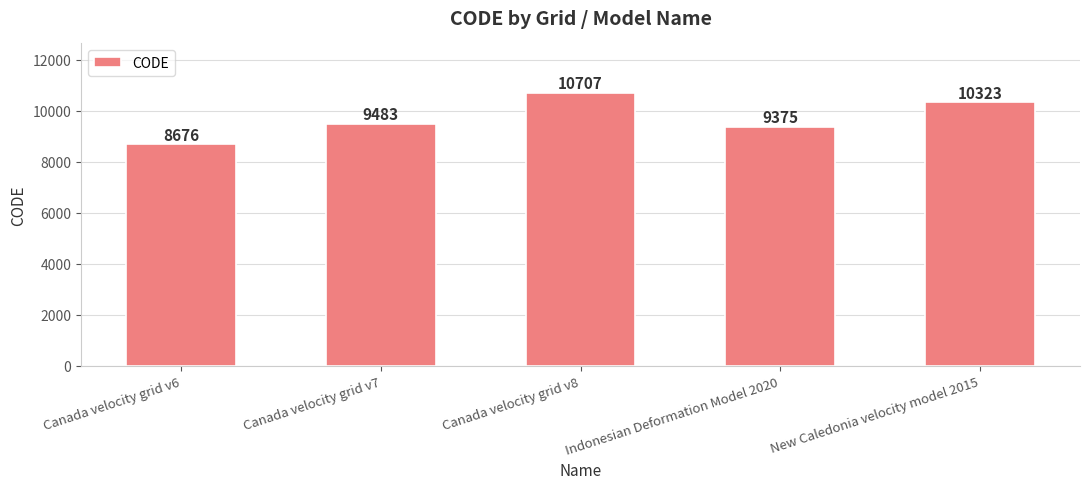

List the labels in order of value, smallest first.

Canada velocity grid v6, Indonesian Deformation Model 2020, Canada velocity grid v7, New Caledonia velocity model 2015, Canada velocity grid v8